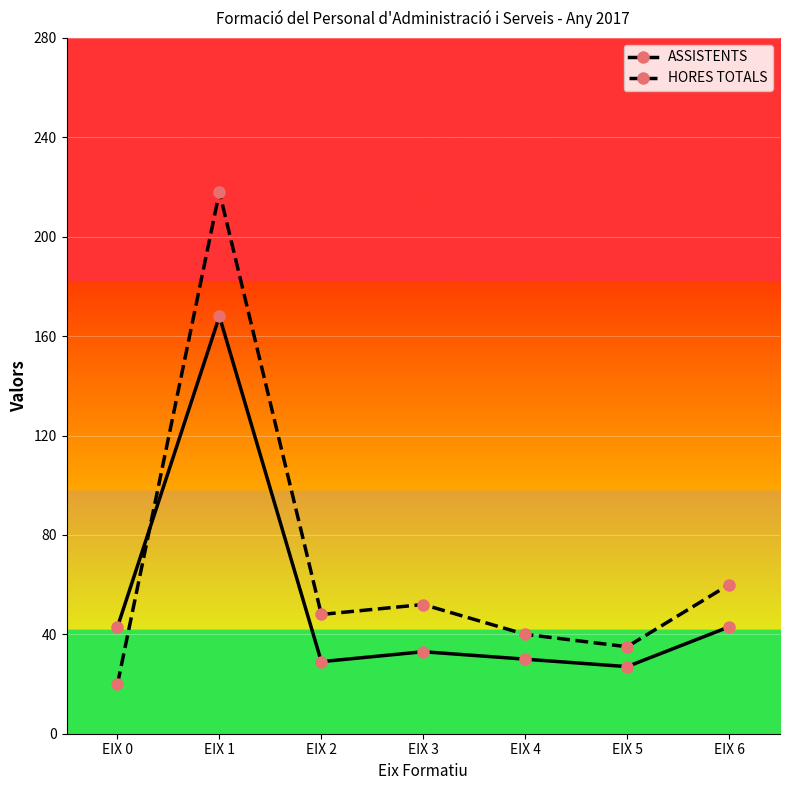

List the series in order of their peak value, lowest first.

ASSISTENTS, HORES TOTALS